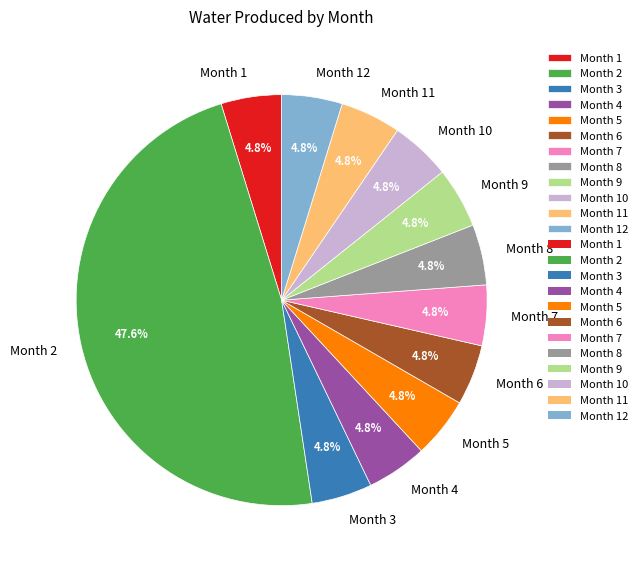

How much of the chart is everything except Month 11?

95.2%